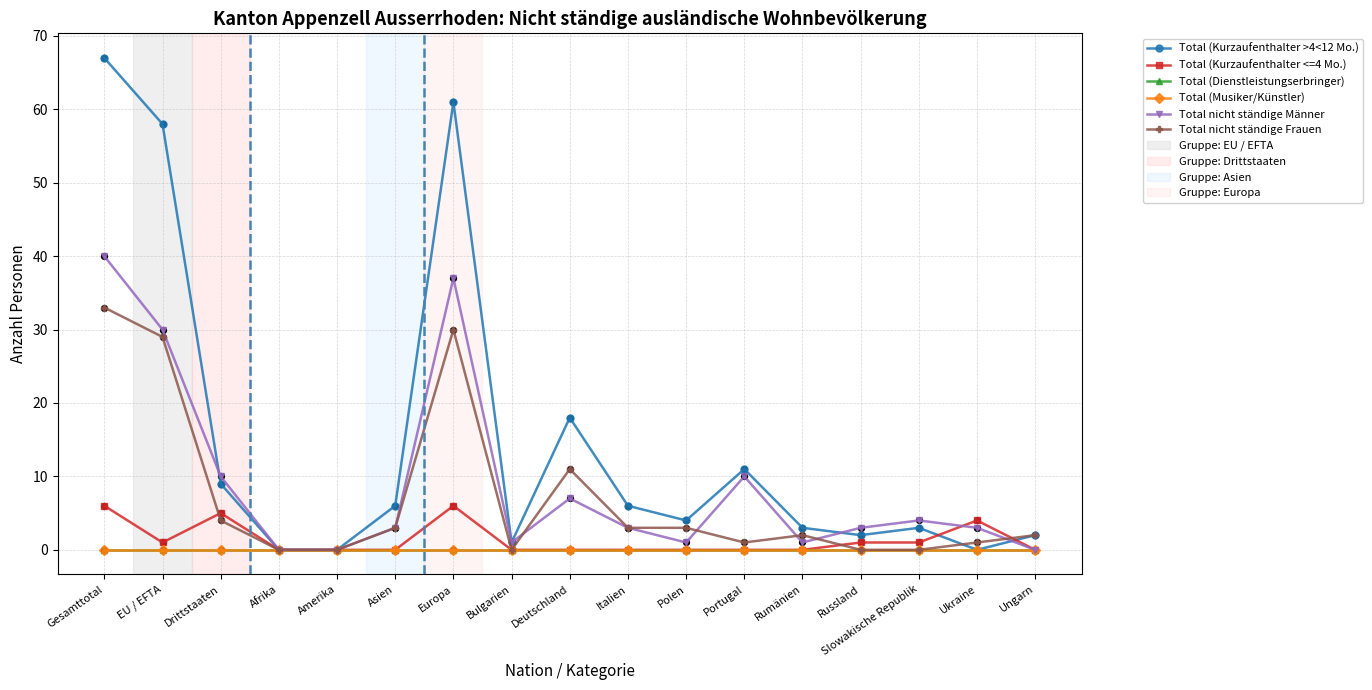

Which series has the largest total across all categories?

Total (Kurzaufenthalter >4<12 Mo.)